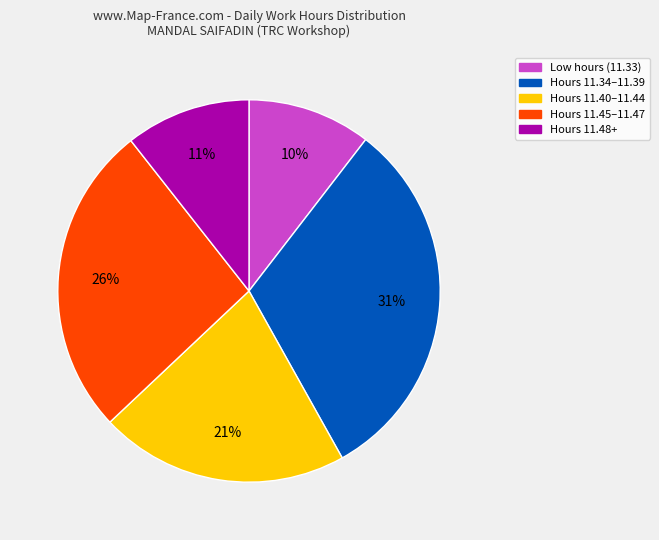

Does any single category account for the majority?

No